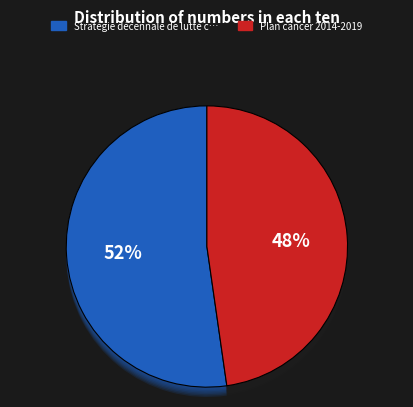

Do Plan cancer 2014-2019 and Stratégie décennale de lutte contre les cancers together represent more than half of the pie?

Yes